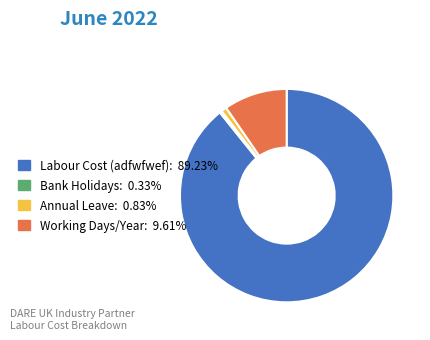

What is the largest slice in the pie chart?

Labour Cost (adfwfwef)